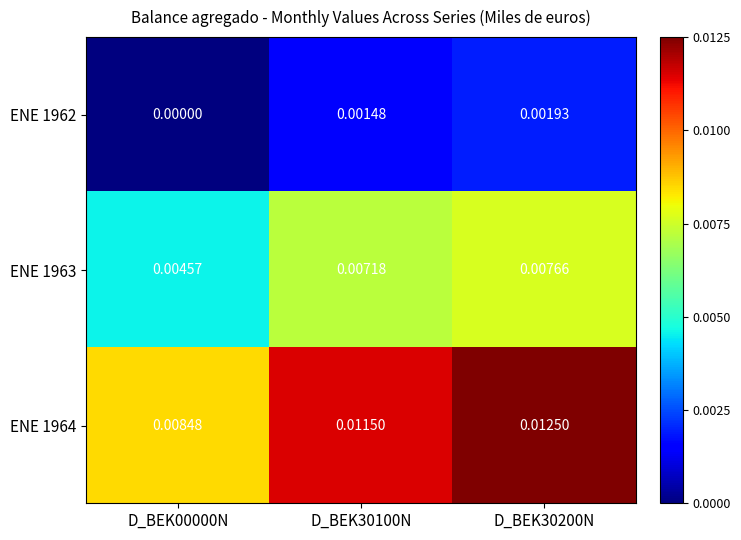

Is the value of ENE 1964 at D_BEK30200N greater than the value of ENE 1962 at D_BEK30100N?

Yes